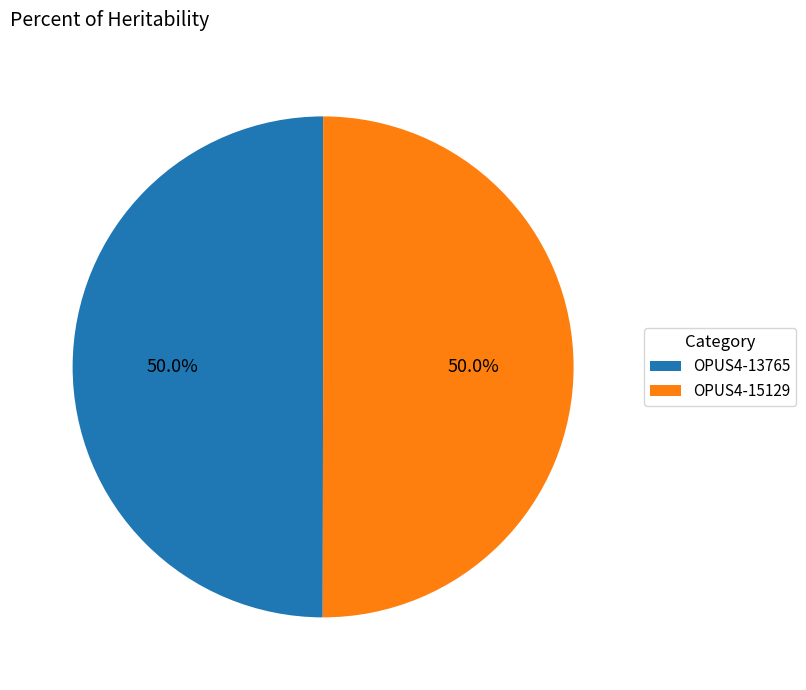

How many slices are in this pie chart?

2